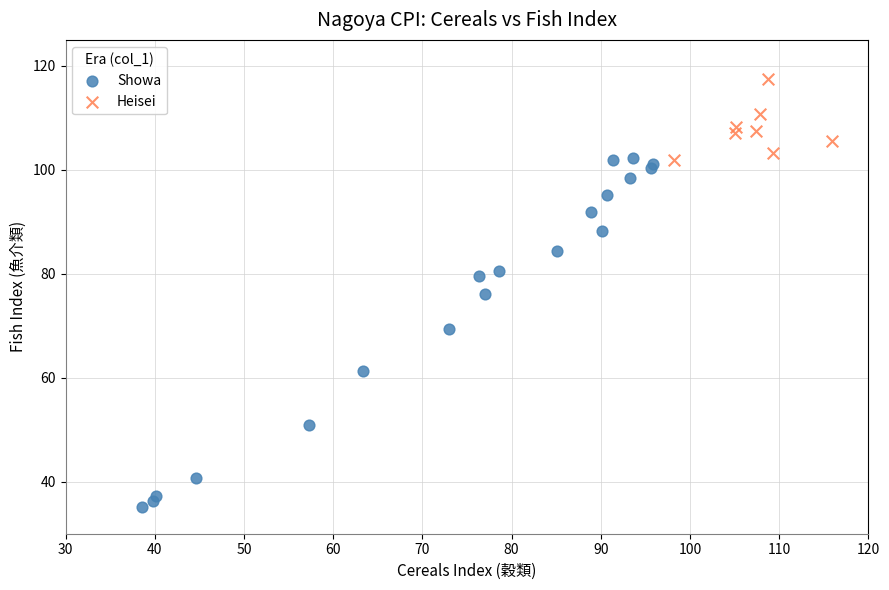

What are all the series names shown in the legend?

Showa, Heisei